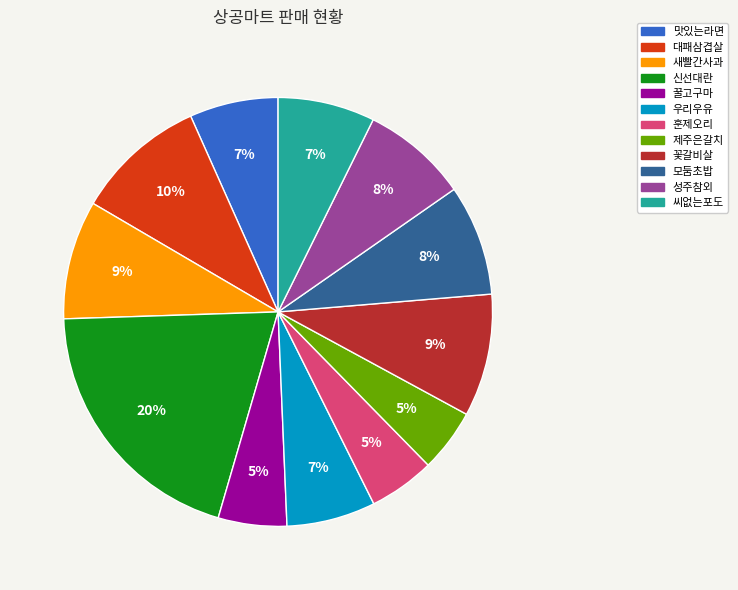

How many slices are in this pie chart?

12